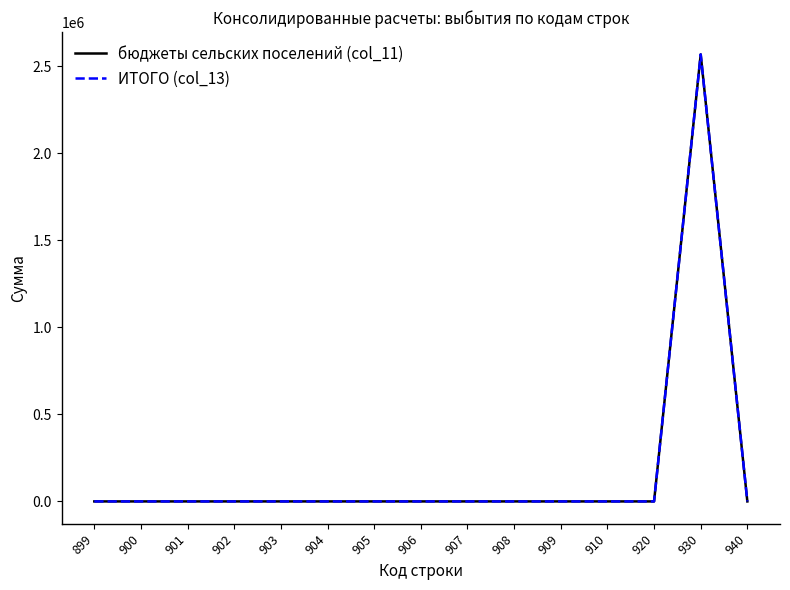

Does the chart display data point markers on the line(s)?

No